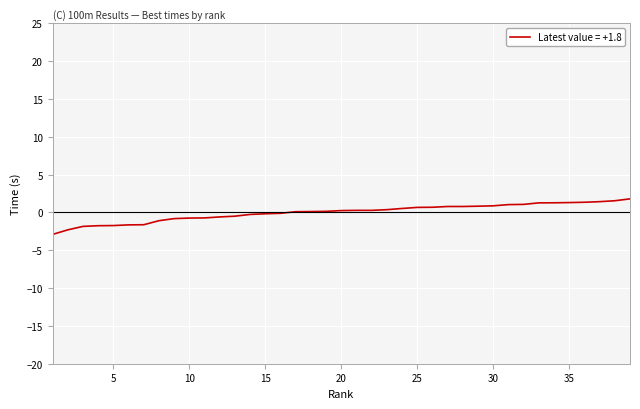

What is the greatest value displayed?

1.8